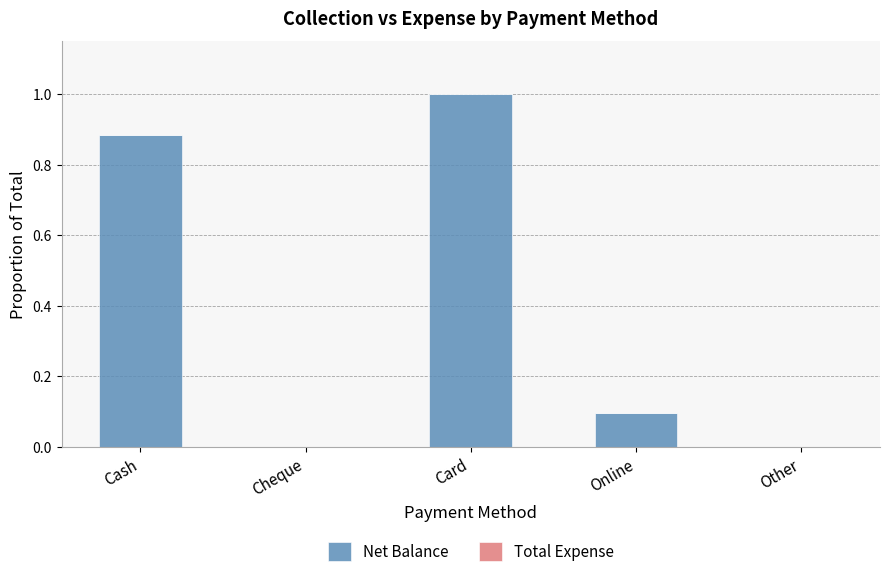

The chart shows a value of 0.3 at Cash. True or false?

False